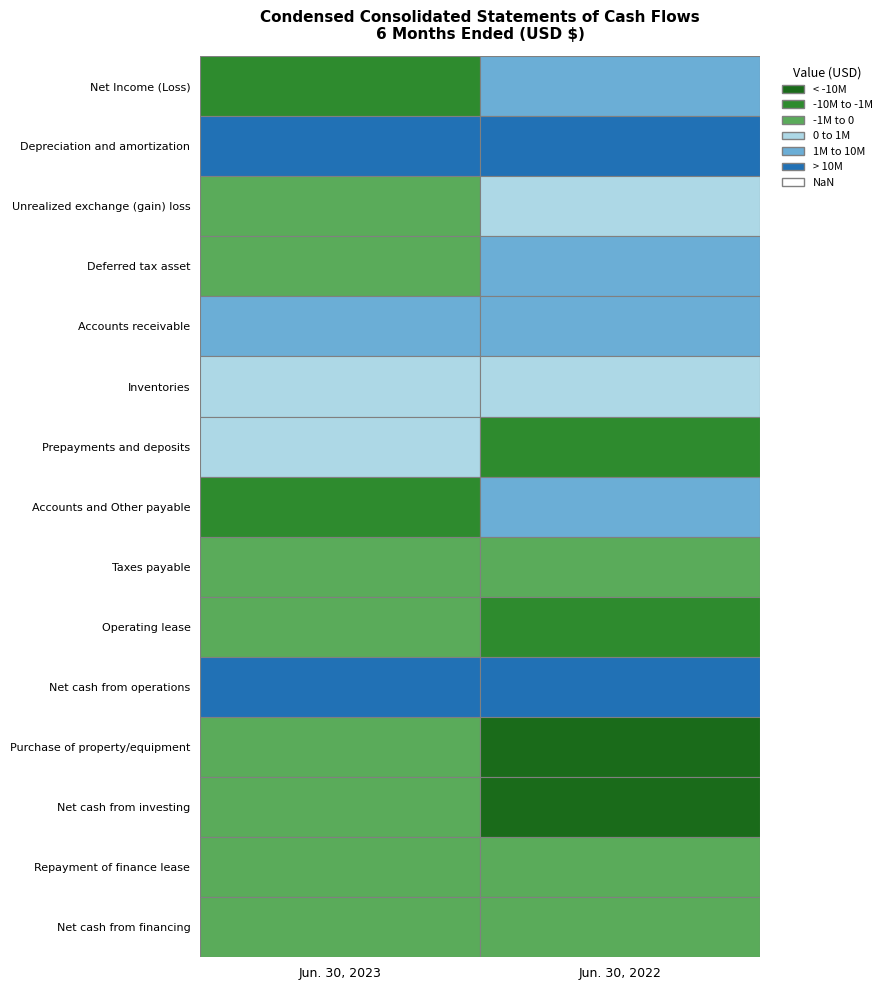

At 0, list the series in order from largest to smallest.

Net cash from operations, Depreciation and amortization, Accounts receivable, Inventories, Prepayments and deposits, Unrealized exchange (gain) loss, Purchase of property/equipment, Net cash from investing, Operating lease, Repayment of finance lease, Net cash from financing, Taxes payable, Deferred tax asset, Net Income (Loss), Accounts and Other payable